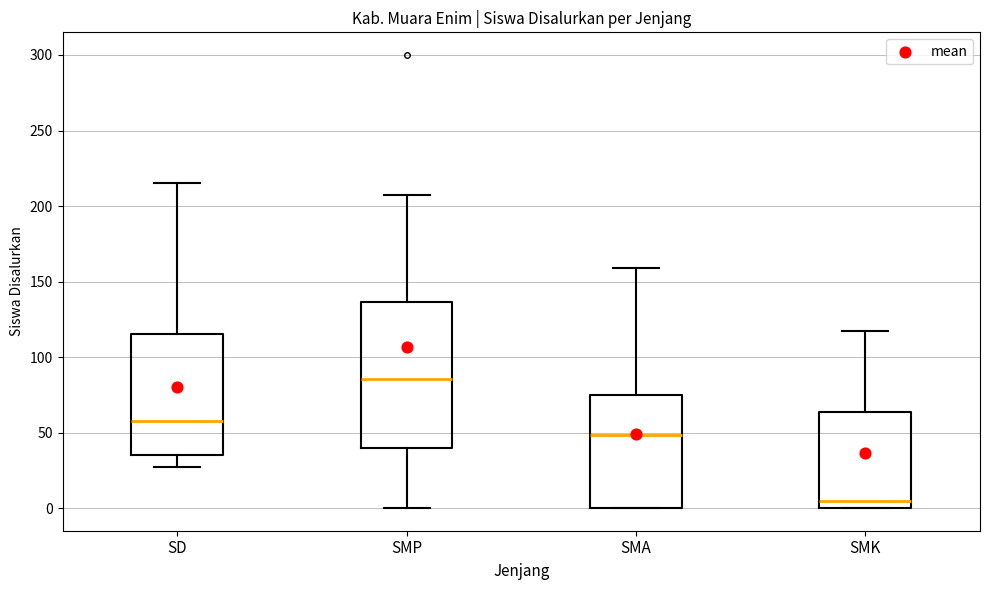

Reading left to right, transcribe this box plot: for each box, give where its median line is, the range the box spans, and where its two whiskers end, as read against the y-axis. The values are not printed on the chart, so give them approximately, as read against the axis.

SD: median 60, box 35 to 115, whiskers 25 to 215
SMP: median 85, box 40 to 135, whiskers 0 to 205
SMA: median 50, box 0 to 75, whiskers 0 to 160
SMK: median 5, box 0 to 65, whiskers 0 to 115